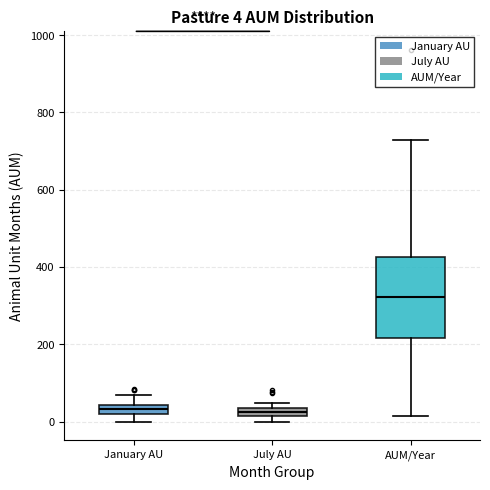

Which box's median line is the highest?

AUM/Year